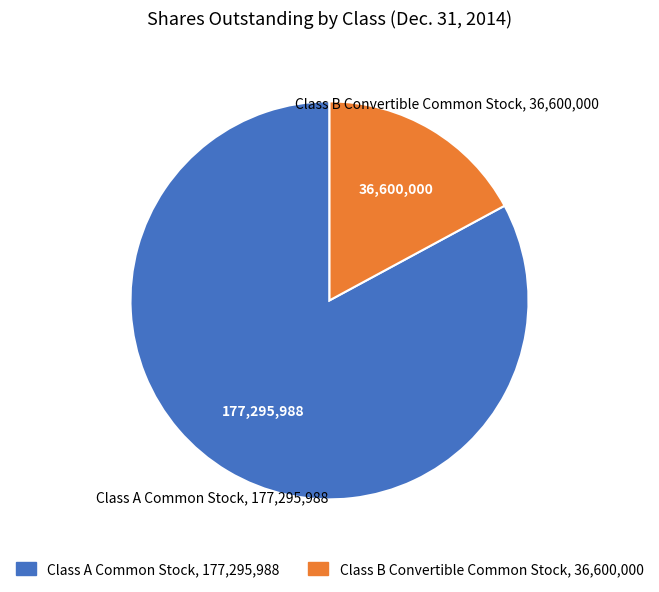

Is there a majority slice in this chart?

Yes